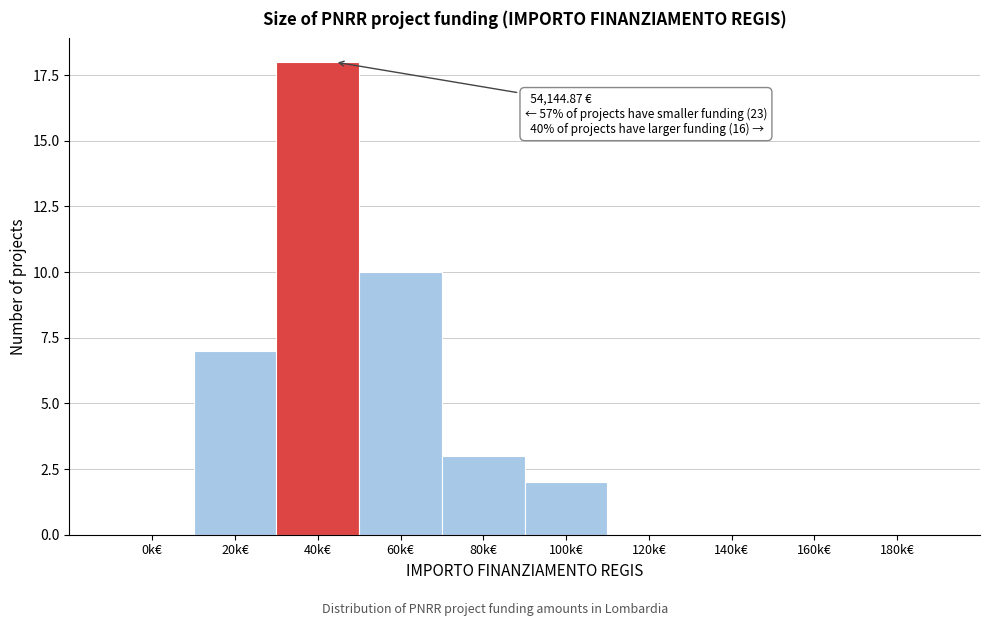

Reading left to right, what are all the values shown in this chart?

0k€=0	20k€=7	40k€=18	60k€=10	80k€=3	100k€=2	120k€=0	140k€=0	160k€=0	180k€=0